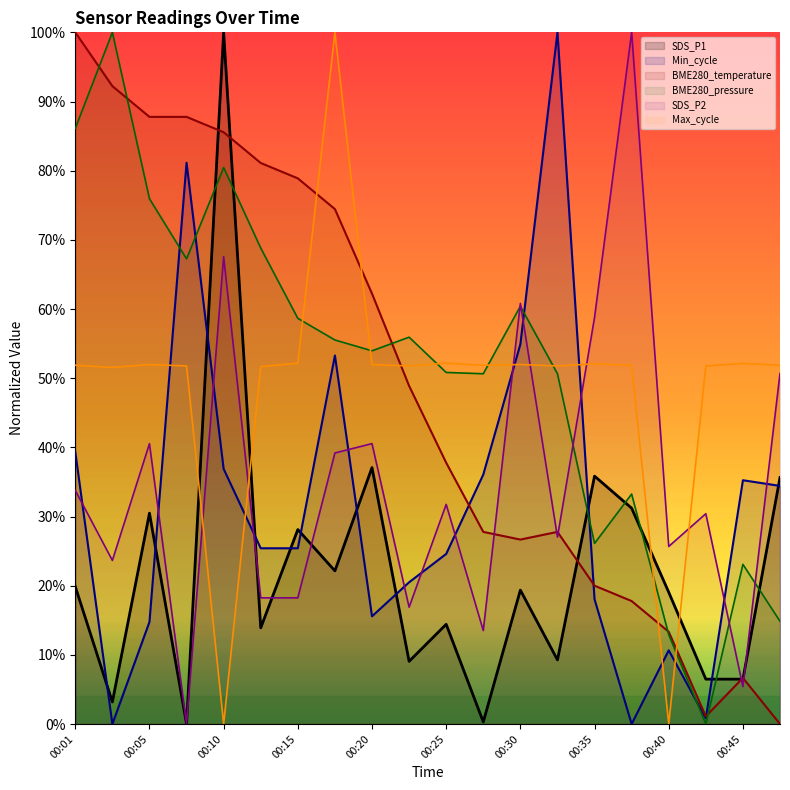

Which series has the largest total across all categories?

BME280_pressure